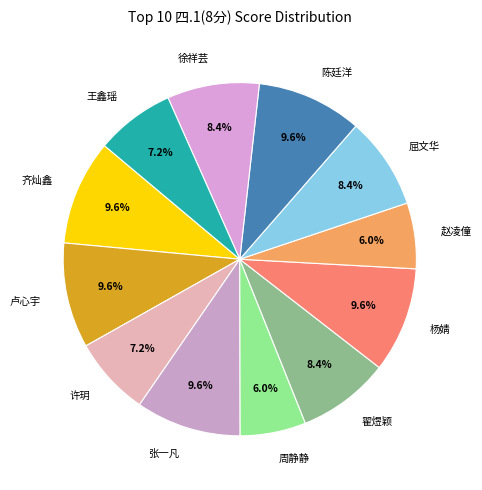

Approximately how many times larger is the value at 翟煜颖 compared to 张一凡?

0.9